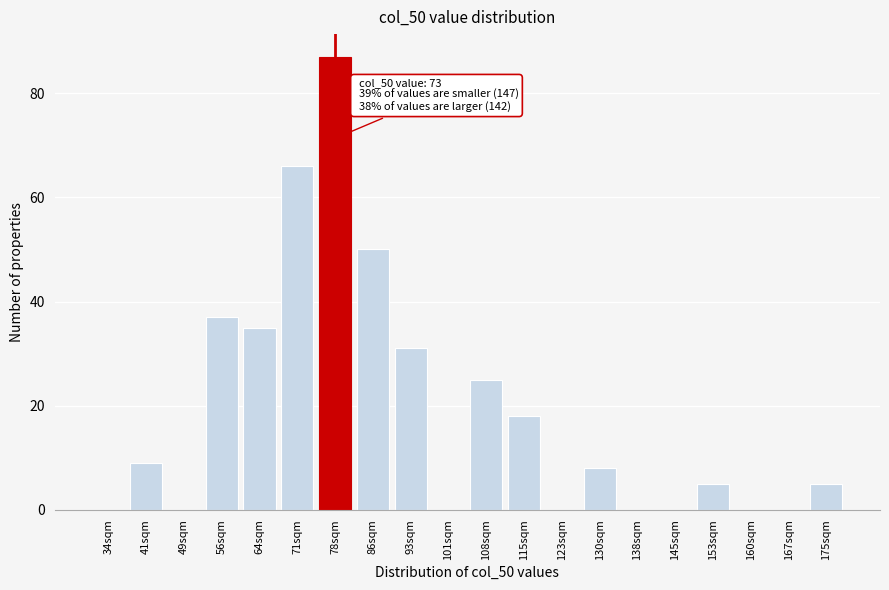

Reading left to right, extract all data points from this chart.

34sqm=0	41sqm=9	49sqm=0	56sqm=37	64sqm=35	71sqm=66	78sqm=87	86sqm=50	93sqm=31	101sqm=0	108sqm=25	115sqm=18	123sqm=0	130sqm=8	138sqm=0	145sqm=0	153sqm=5	160sqm=0	167sqm=0	175sqm=5